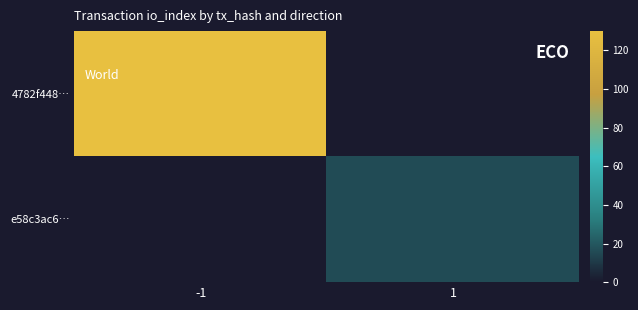

What is the spread (max minus min) of values at -1?

130